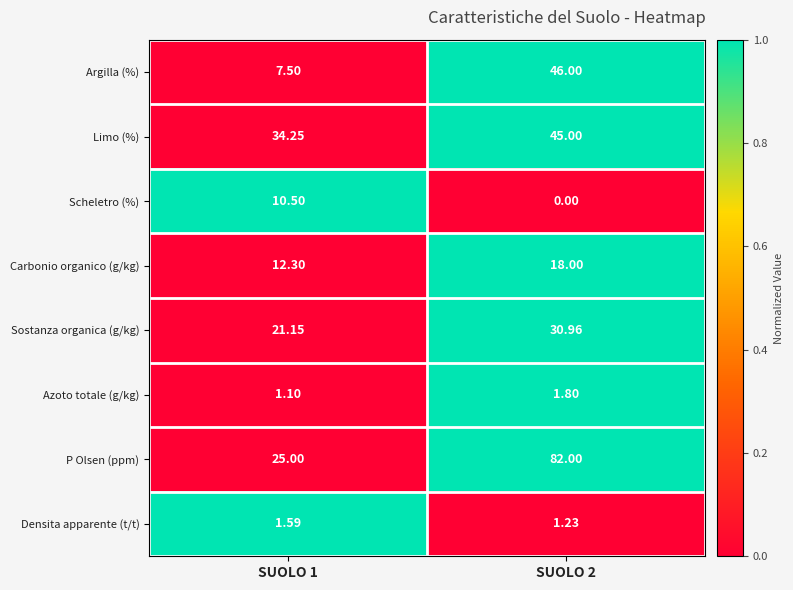

List the series in order of their peak value, highest first.

P Olsen (ppm), Argilla (%), Limo (%), Sostanza organica (g/kg), Carbonio organico (g/kg), Scheletro (%), Azoto totale (g/kg), Densita apparente (t/t)